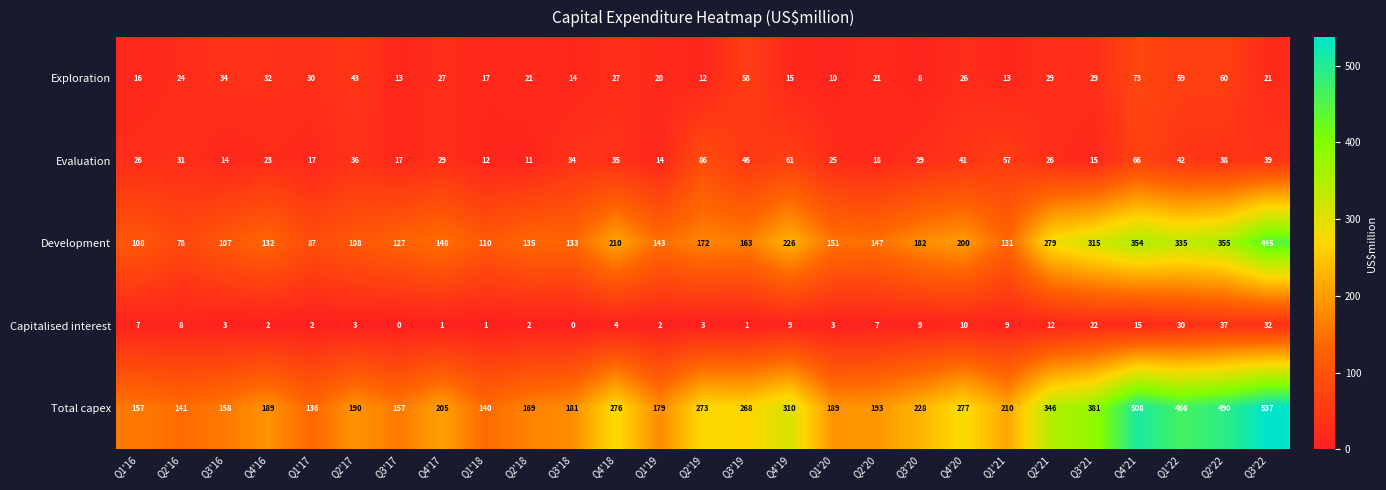

The value of Total capex at Q3'18 is 289. True or false?

False